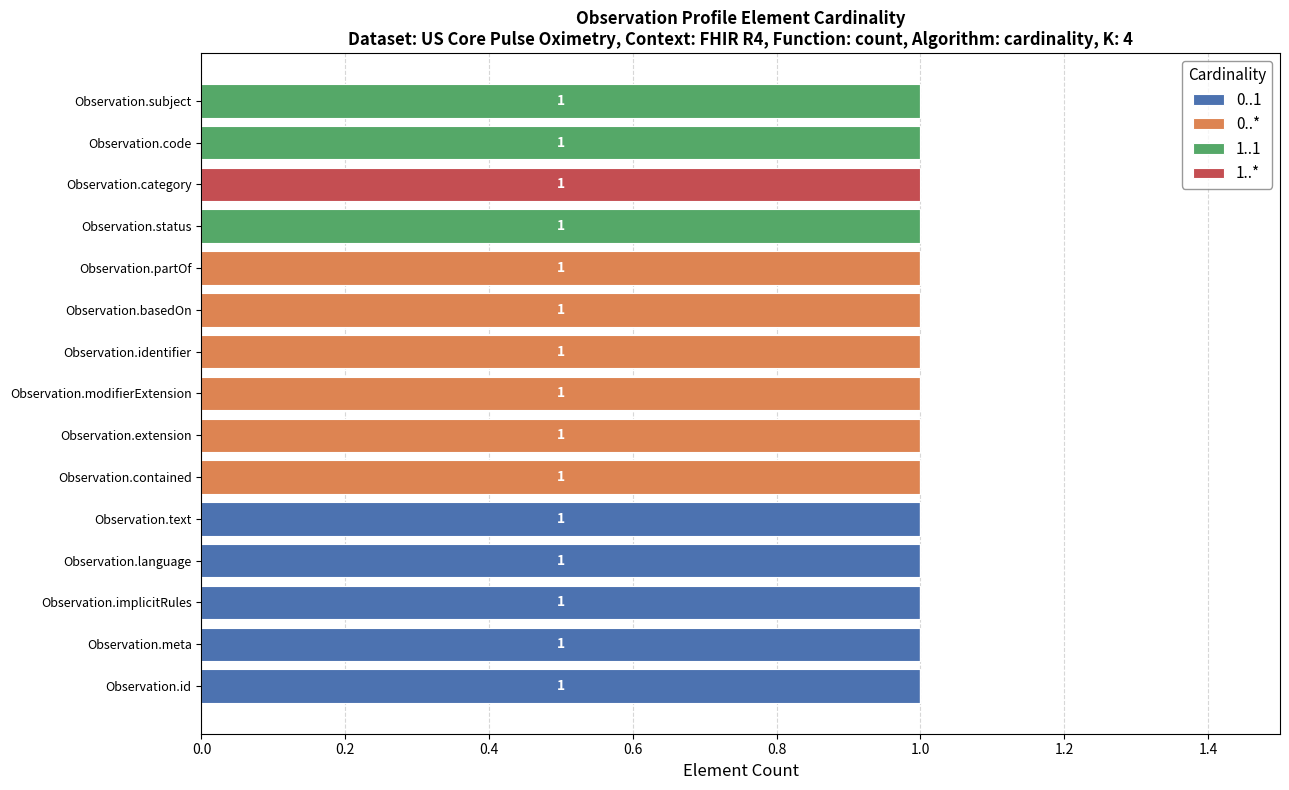

True or false: 0..1 has a value of -1 at Observation.code.

False